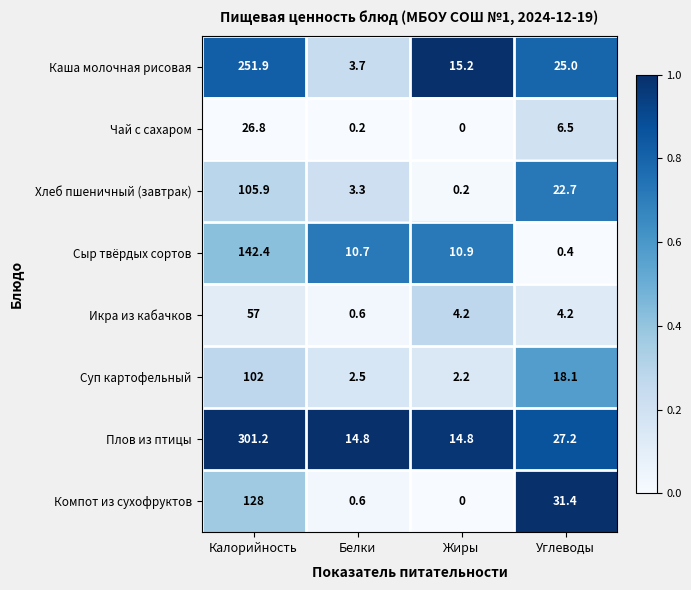

What is the sum of the Каша молочная рисовая values at Жиры and Калорийность?

267.1